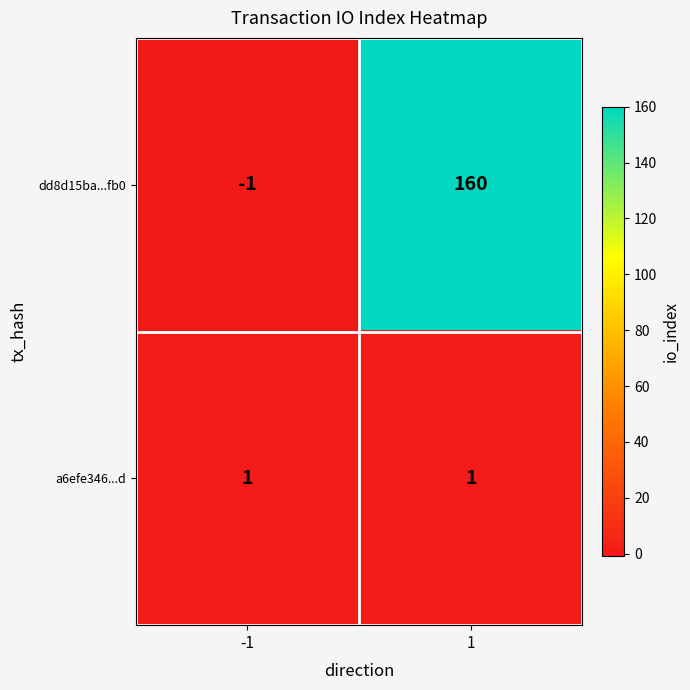

List the series in order of their peak value, highest first.

dd8d15ba...fb0, a6efe346...d